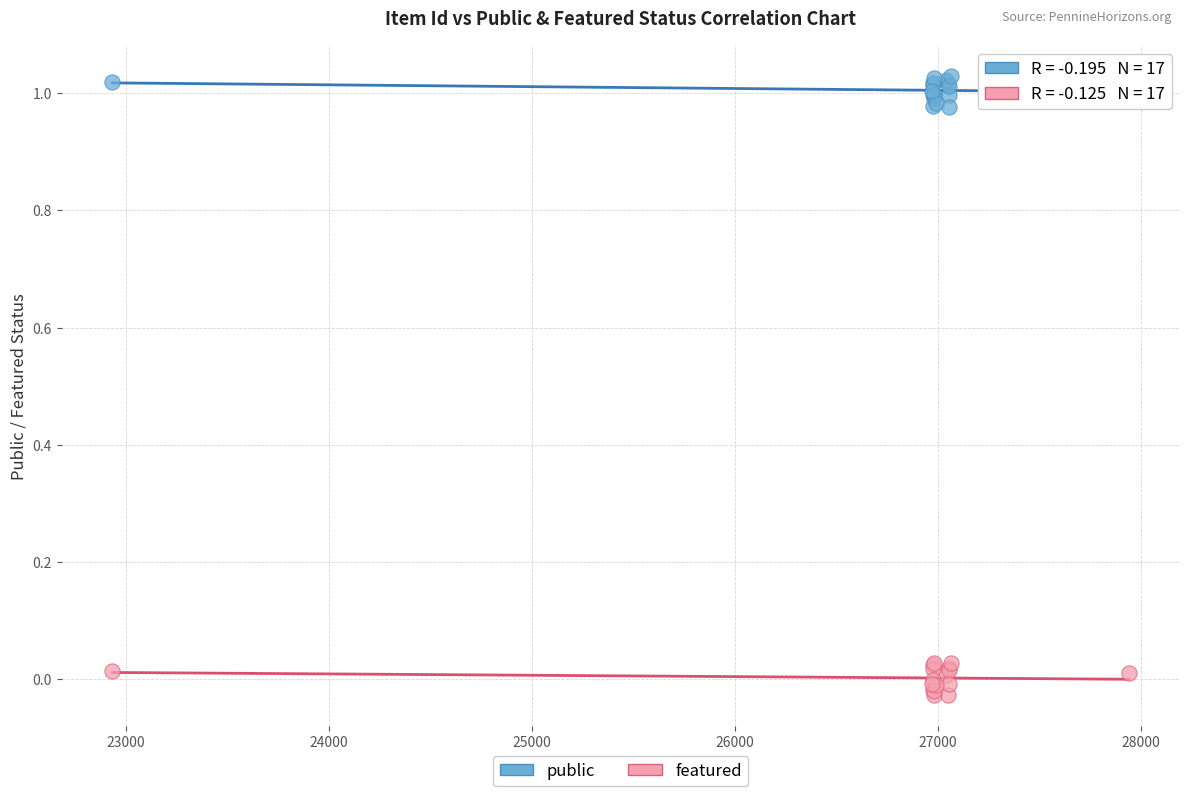

Which series contains the highest Y value?

public